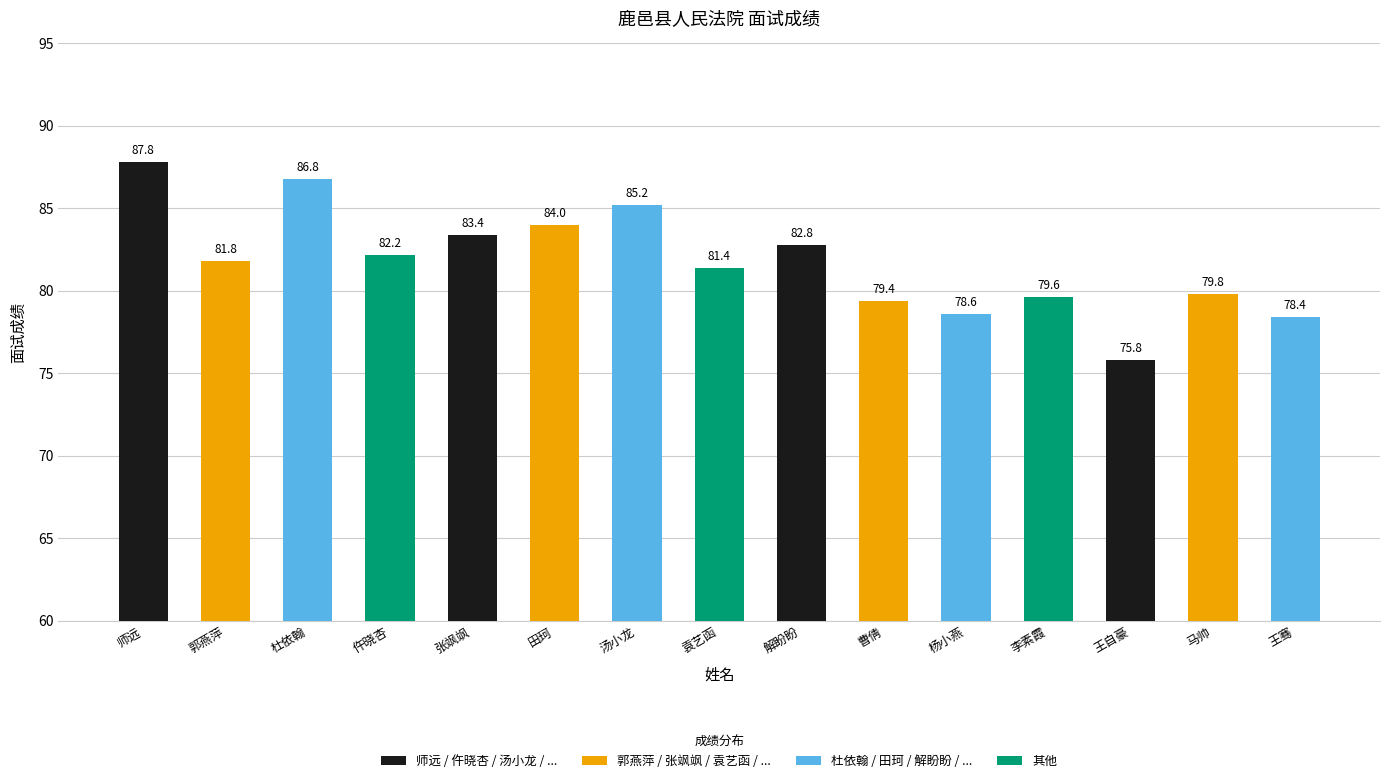

Which category has the lowest value across all series?

王自豪